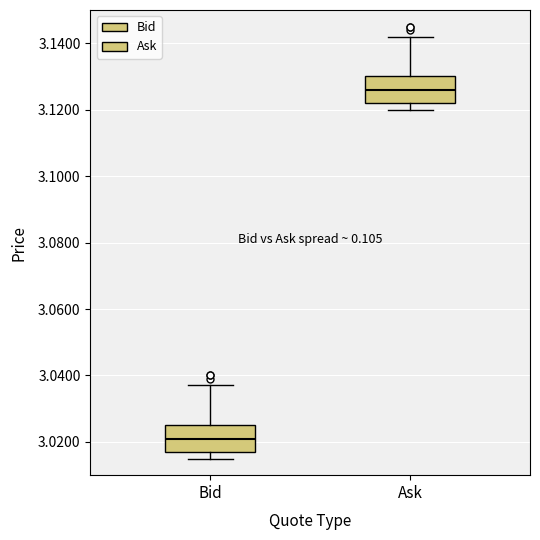

Reading left to right, transcribe this box plot: for each box, give where its median line is, the range the box spans, and where its two whiskers end, as read against the y-axis. The values are not printed on the chart, so give them approximately, as read against the axis.

Bid: median 3.022, box 3.018 to 3.026, whiskers 3.016 to 3.038
Ask: median 3.126, box 3.122 to 3.130, whiskers 3.120 to 3.142